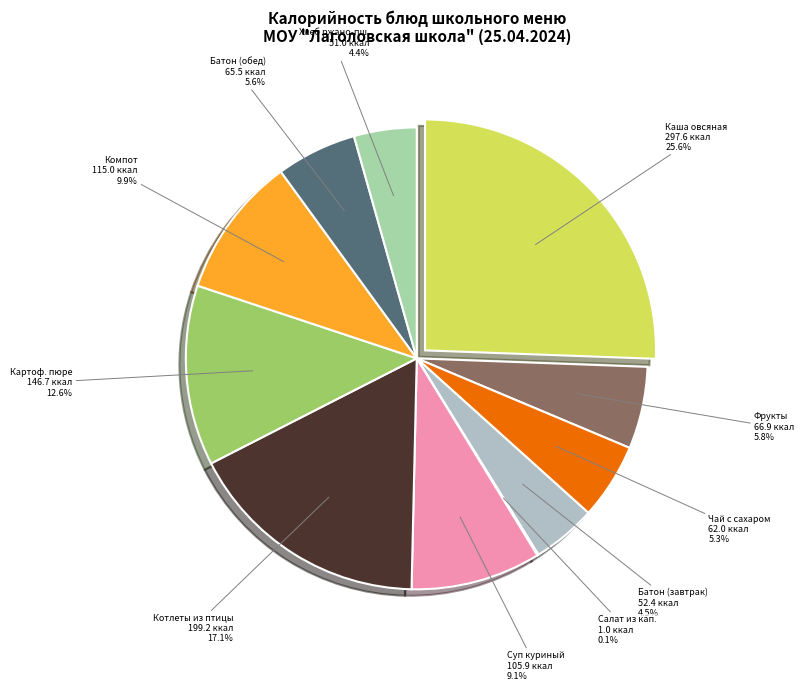

Which slice is the largest?

КАША ОВСЯНАЯ СО СЛИВОЧНЫМ МАСЛОМ